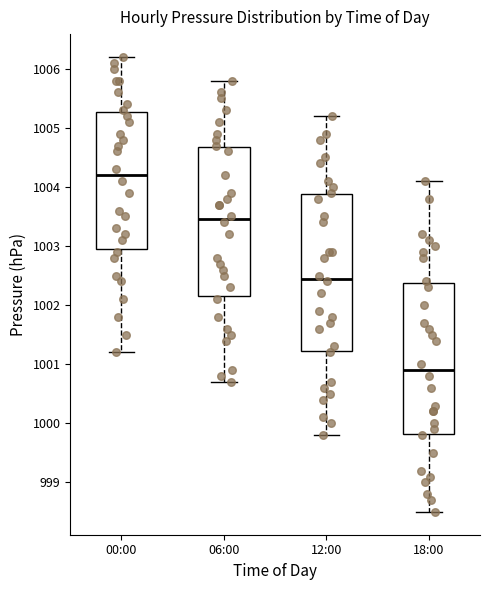

Which box's median line is the highest?

00:00